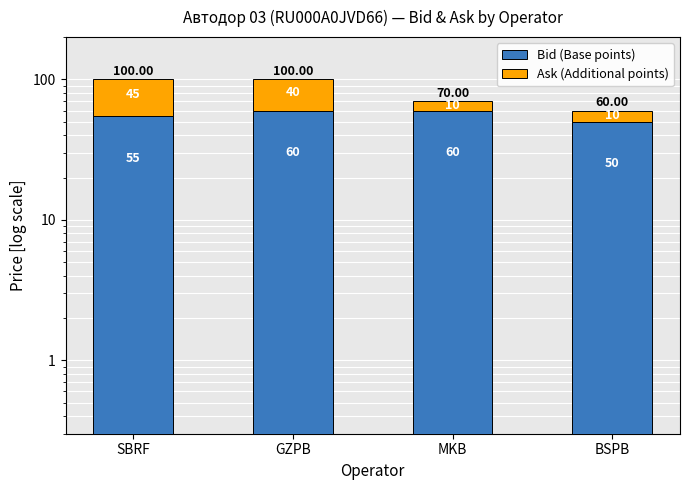

What is the label of the 3rd bar from the right?

GZPB